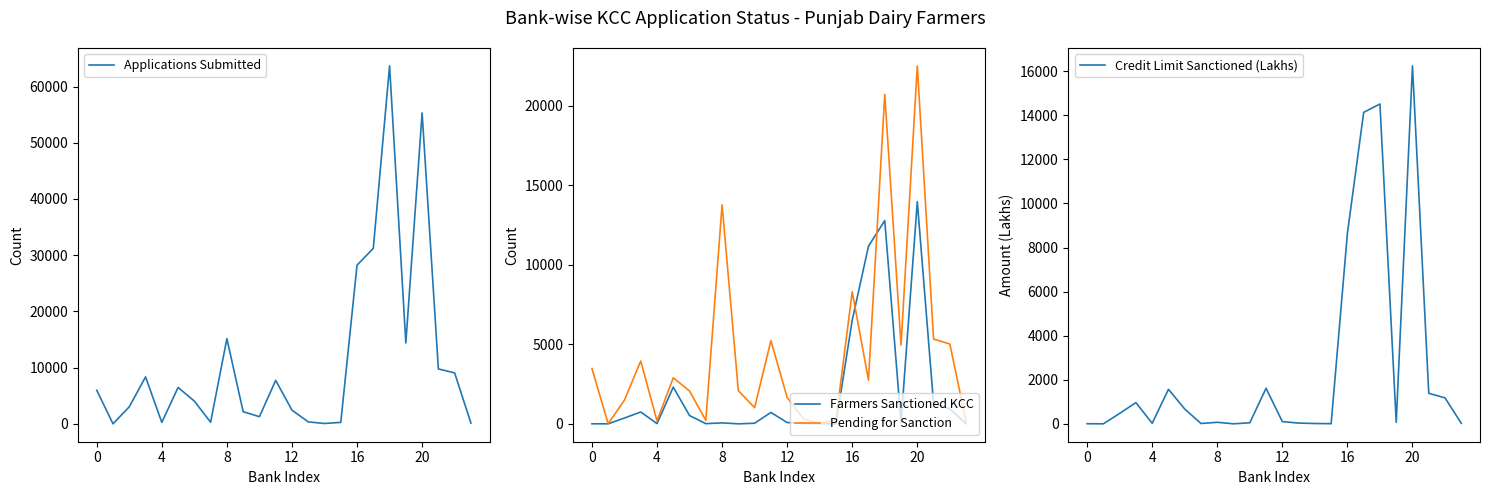

List the series in order of their peak value, highest first.

Applications Submitted, Pending for Sanction, Credit Limit Sanctioned (Lakhs), Farmers Sanctioned KCC